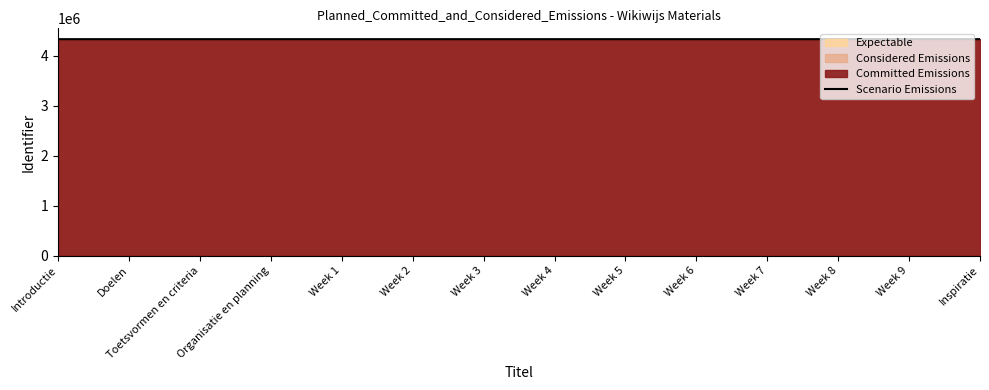

List the labels in order of value, largest first.

Inspiratie, Week 9, Week 8, Week 7, Week 6, Week 5, Week 4, Week 3, Week 2, Week 1, Organisatie en planning, Toetsvormen en criteria, Doelen, Introductie